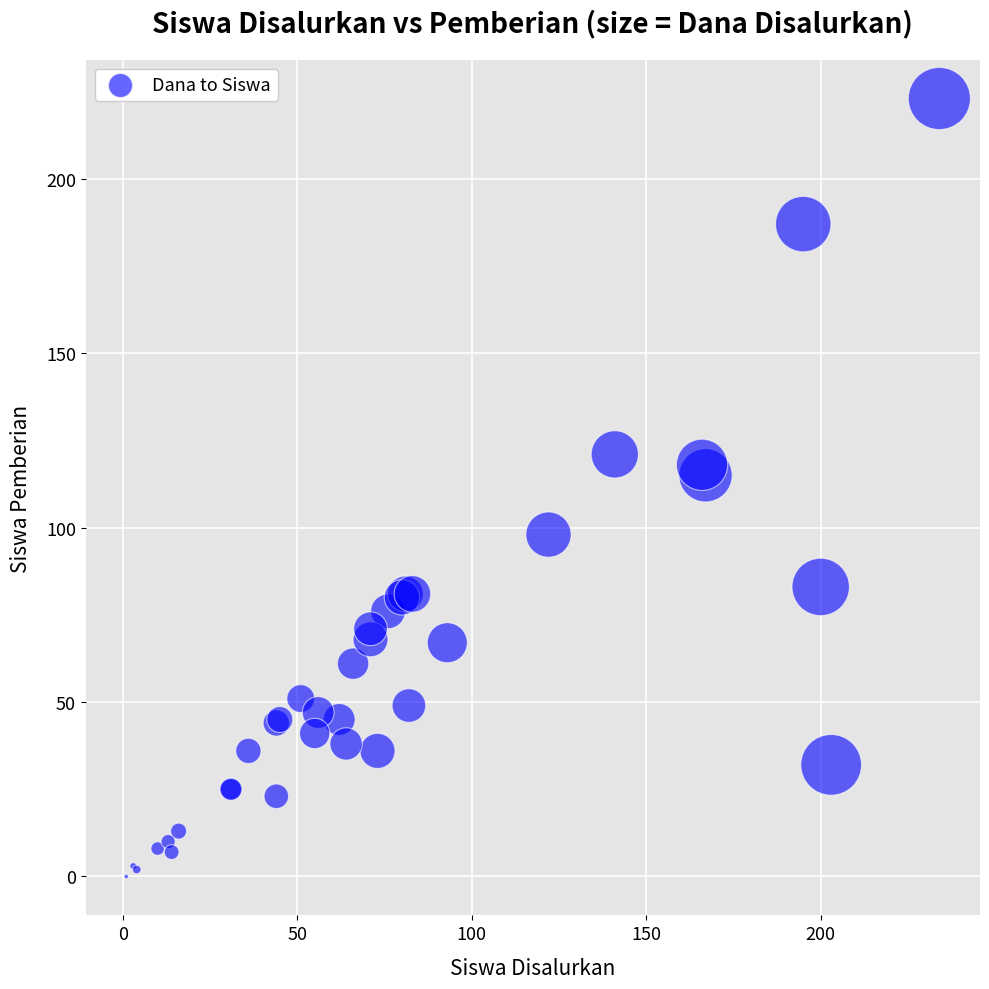

What Y value in the scatter plot is closest to 111?

115